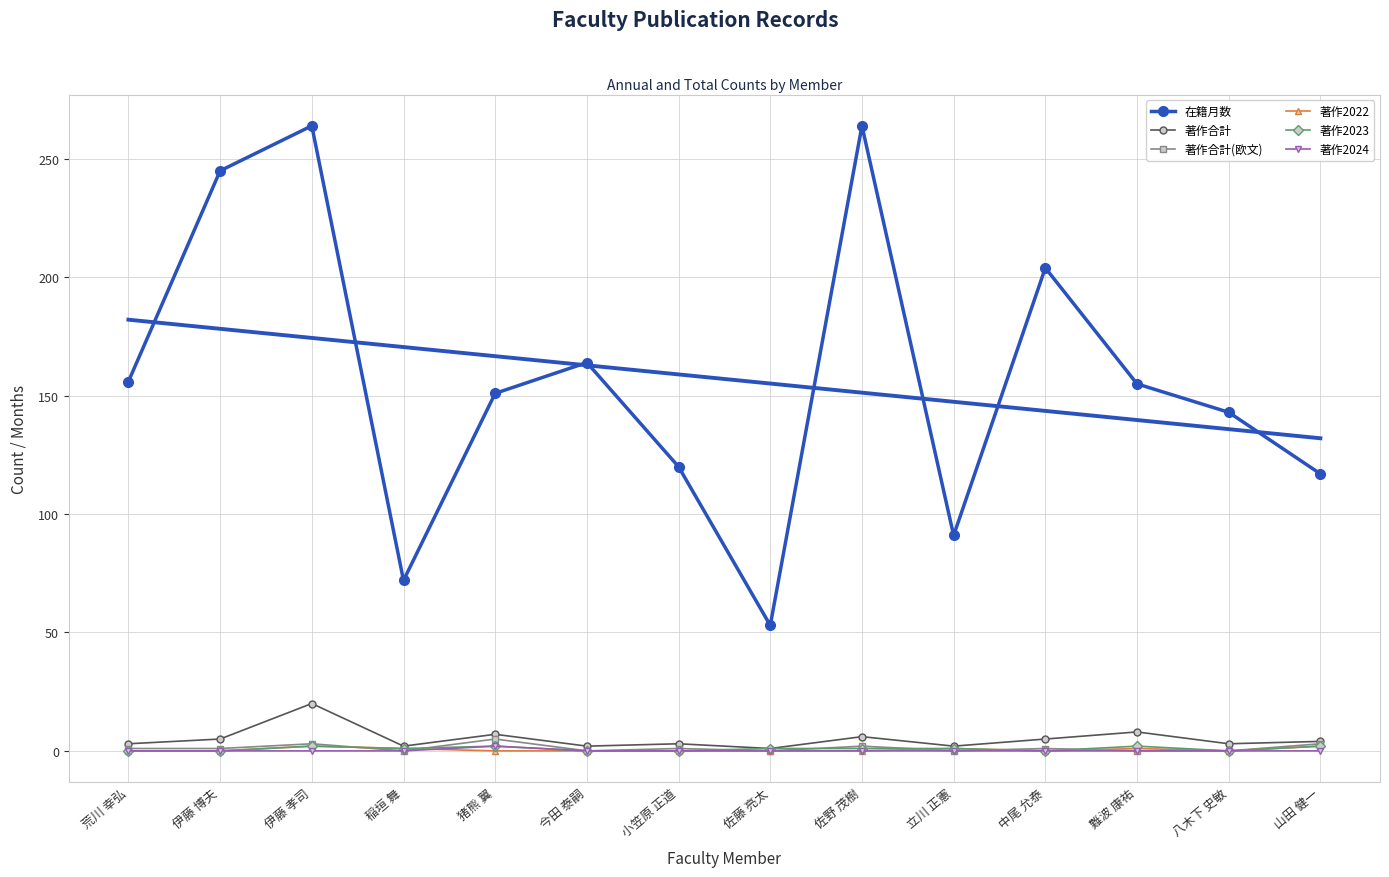

True or false: 在籍月数 and 著作合計 cross at least once.

False